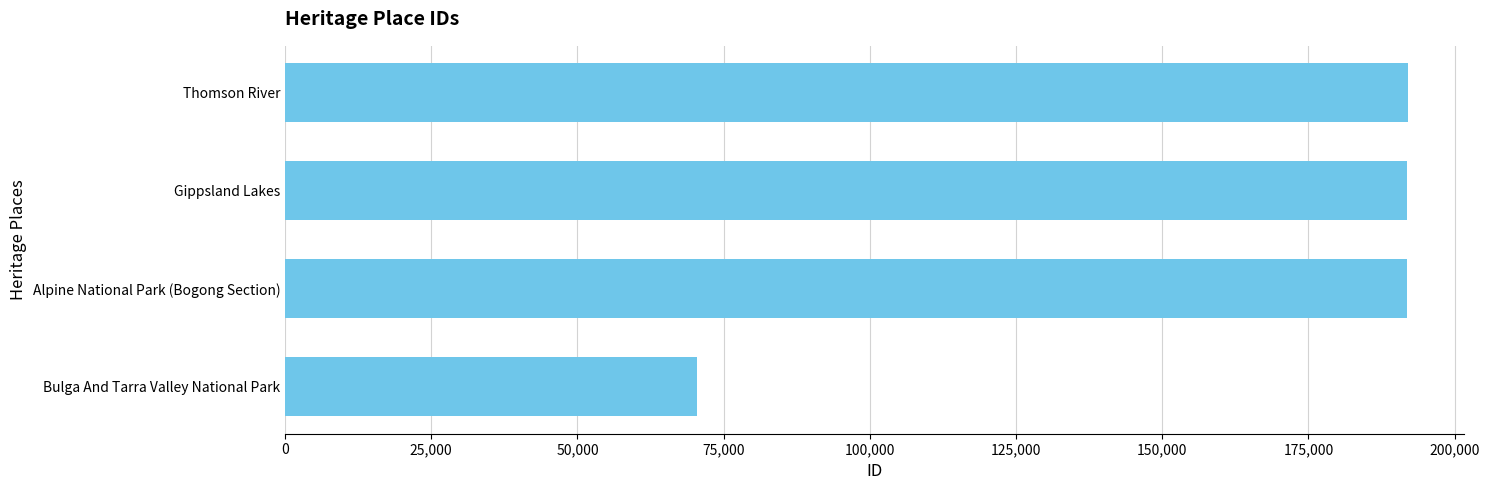

What is the difference between the second highest and second lowest values?

28